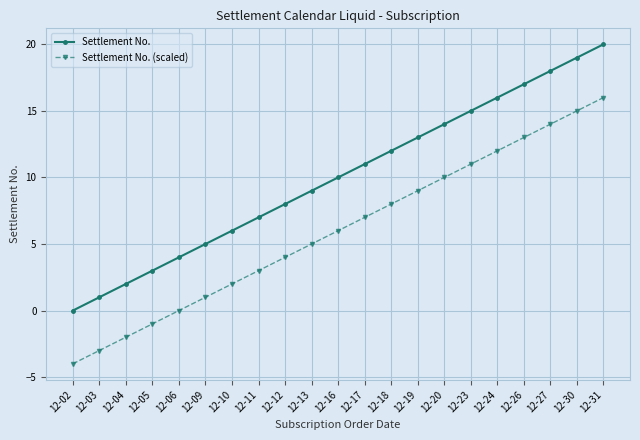

At which category is the sum across all series the highest?

12-31